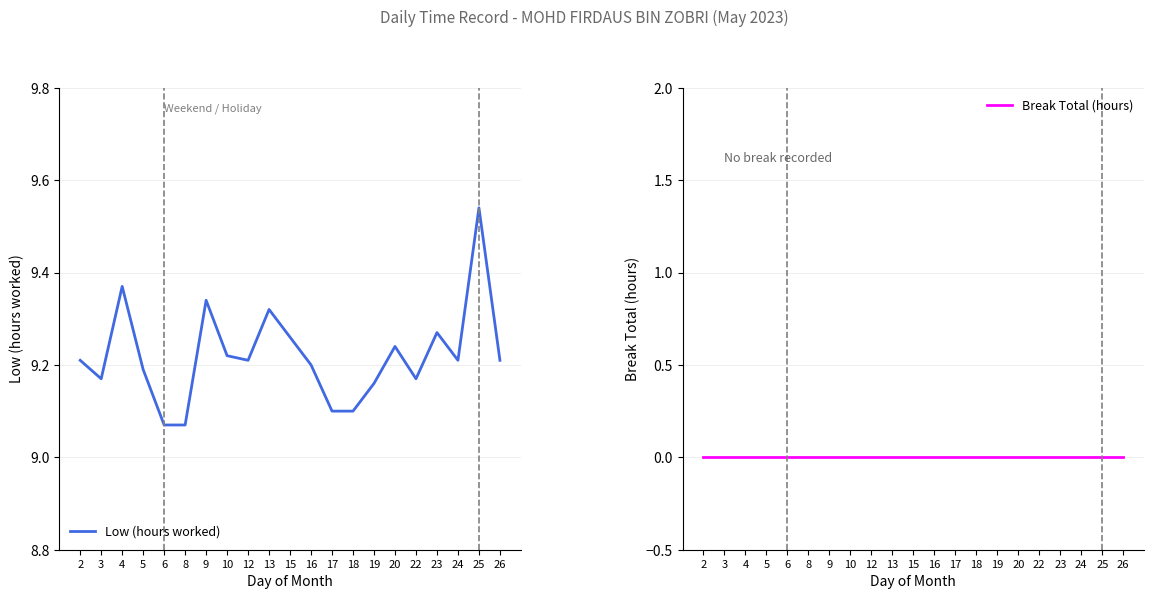

What is the highest value of the Low (hours worked) series?

9.5